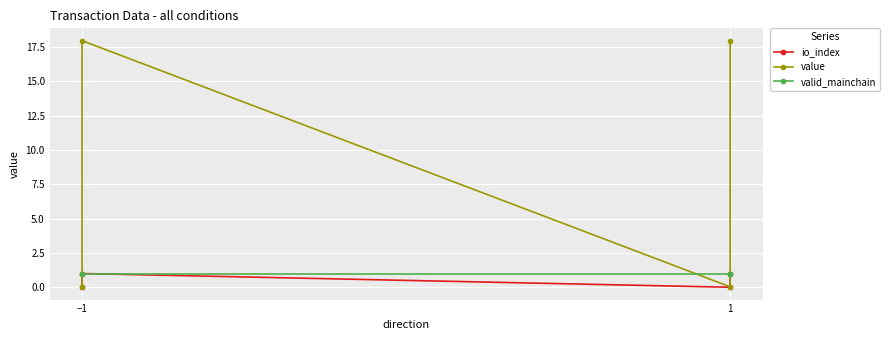

How many data points does each series have?

4